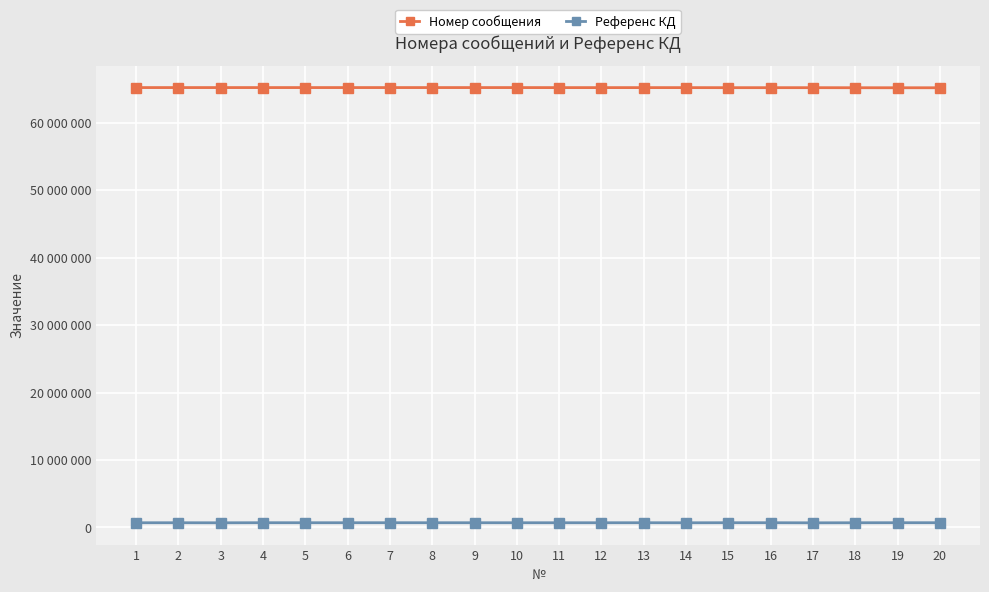

What is the approximate value of Номер сообщения at 6?

65235956